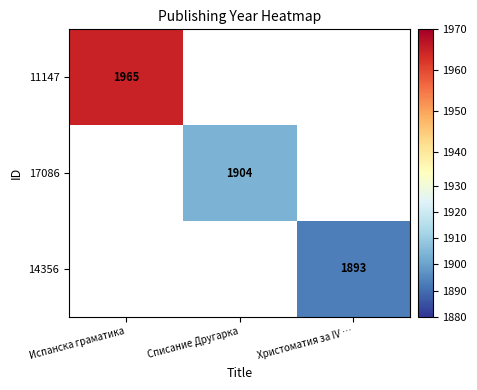

The value of 11147 at Испанска граматика is 1965. True or false?

True